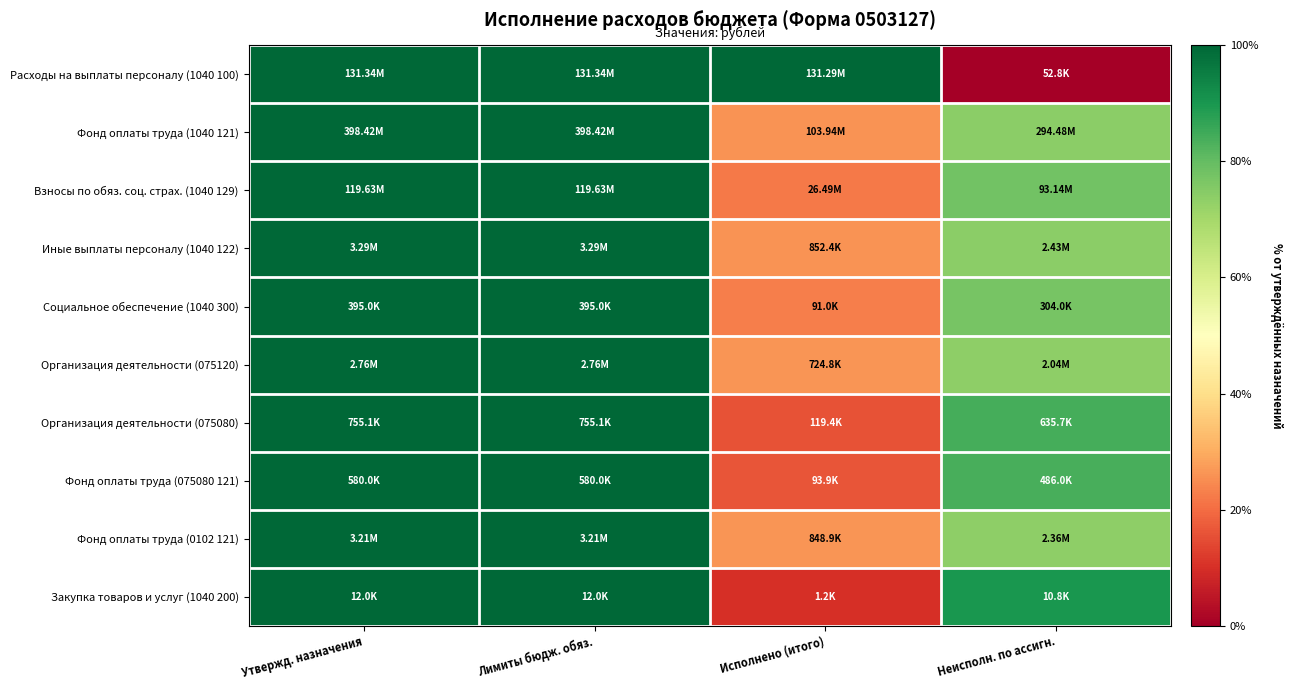

Which has a higher value, Неисполн. по ассигн. or Лимиты бюдж. обяз.?

Лимиты бюдж. обяз.